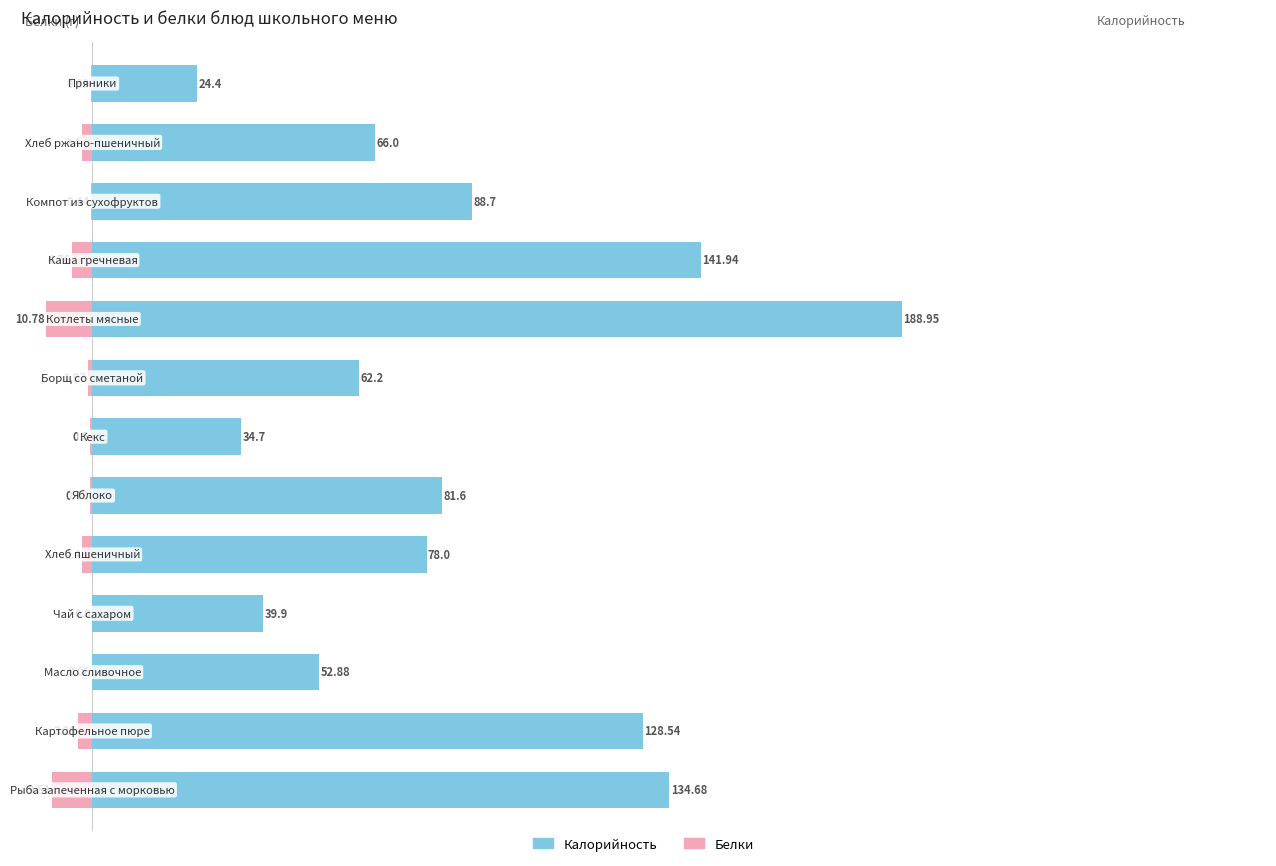

Between 12 and 8, which is larger?

12